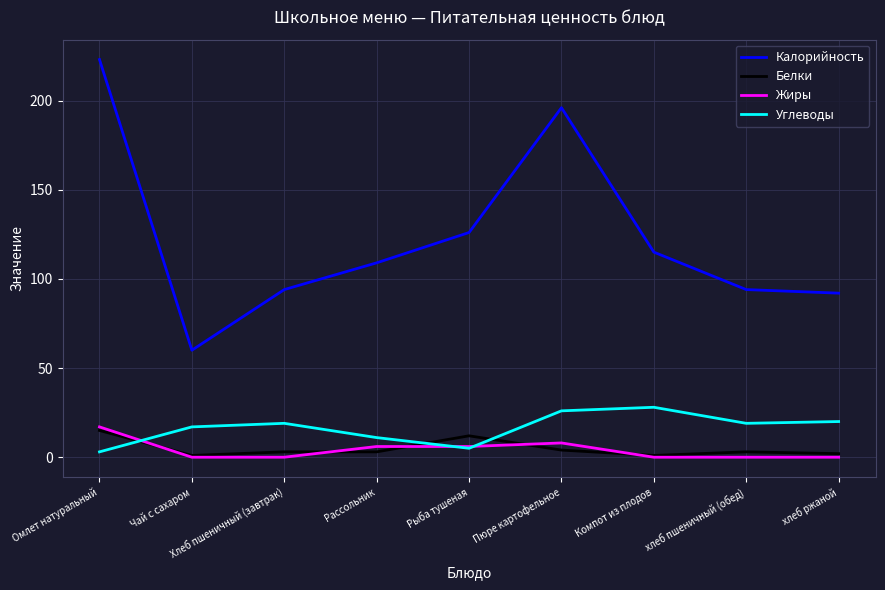

Which series has the widest spread of values?

Калорийность